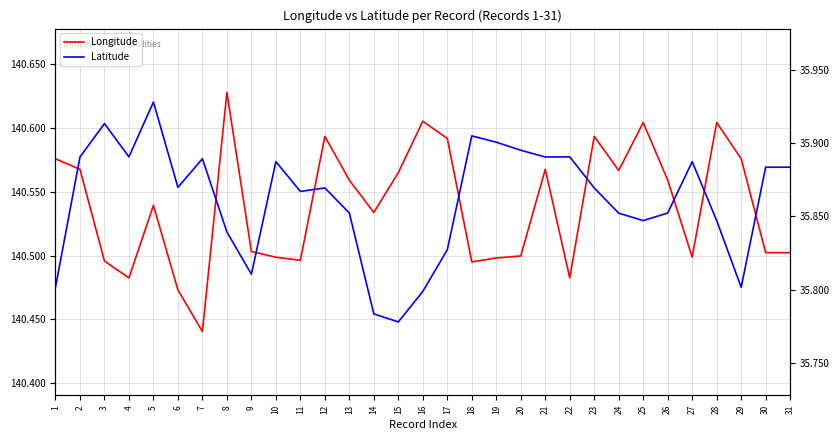

List the series in order of their peak value, lowest first.

Latitude, Longitude